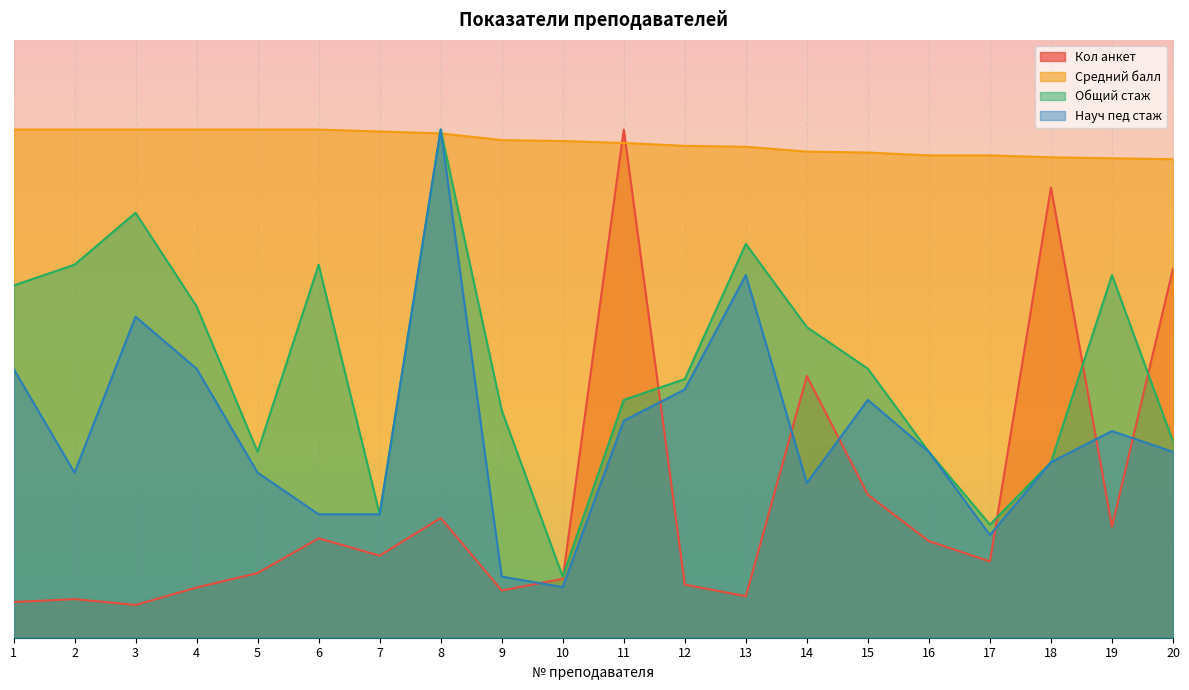

What is the total value across all series at 3?

430.5